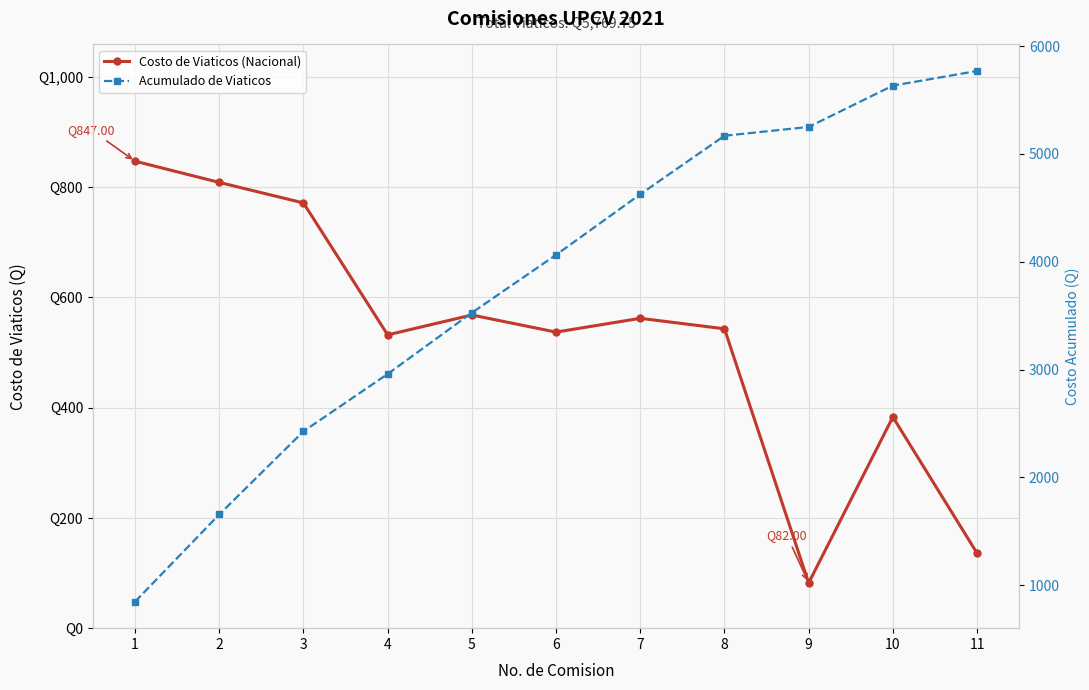

What is the difference between the highest and lowest values at 8?

4625.8